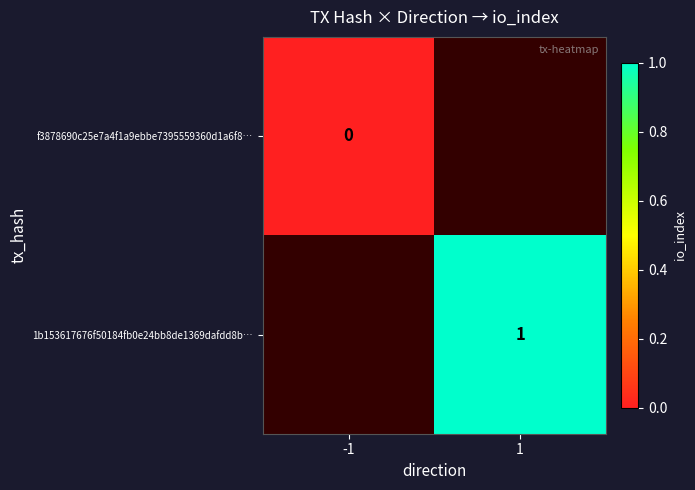

At which category does the chart reach its peak across all series?

1